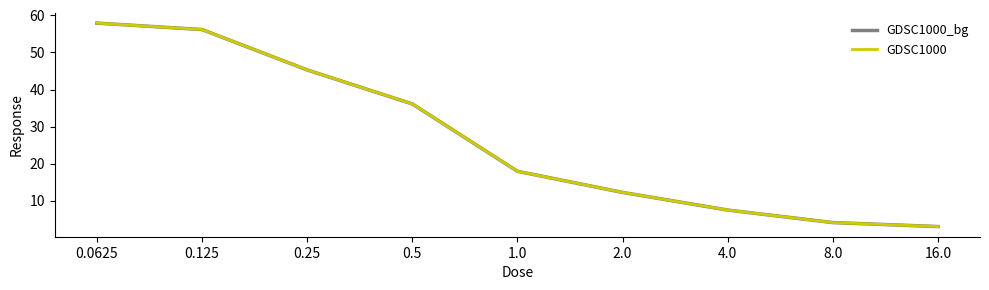

Which series has the largest total across all categories?

GDSC1000_bg